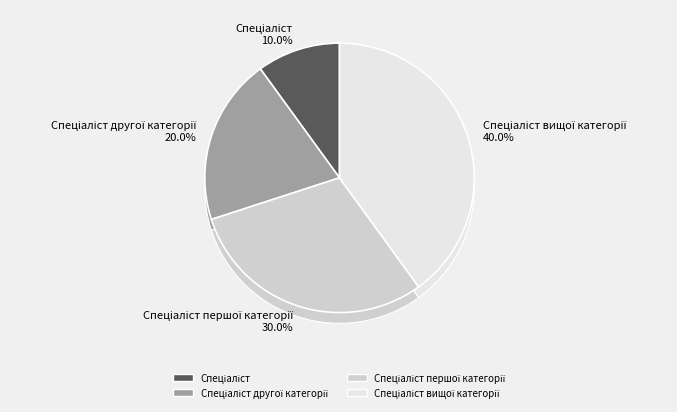

Between Спеціаліст другої категорії and Спеціаліст першої категорії, which is larger?

Спеціаліст першої категорії